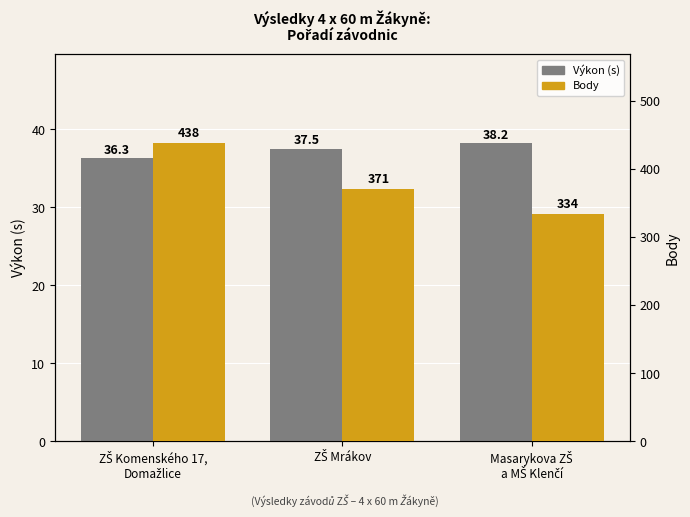

Does the chart contain any negative values?

No